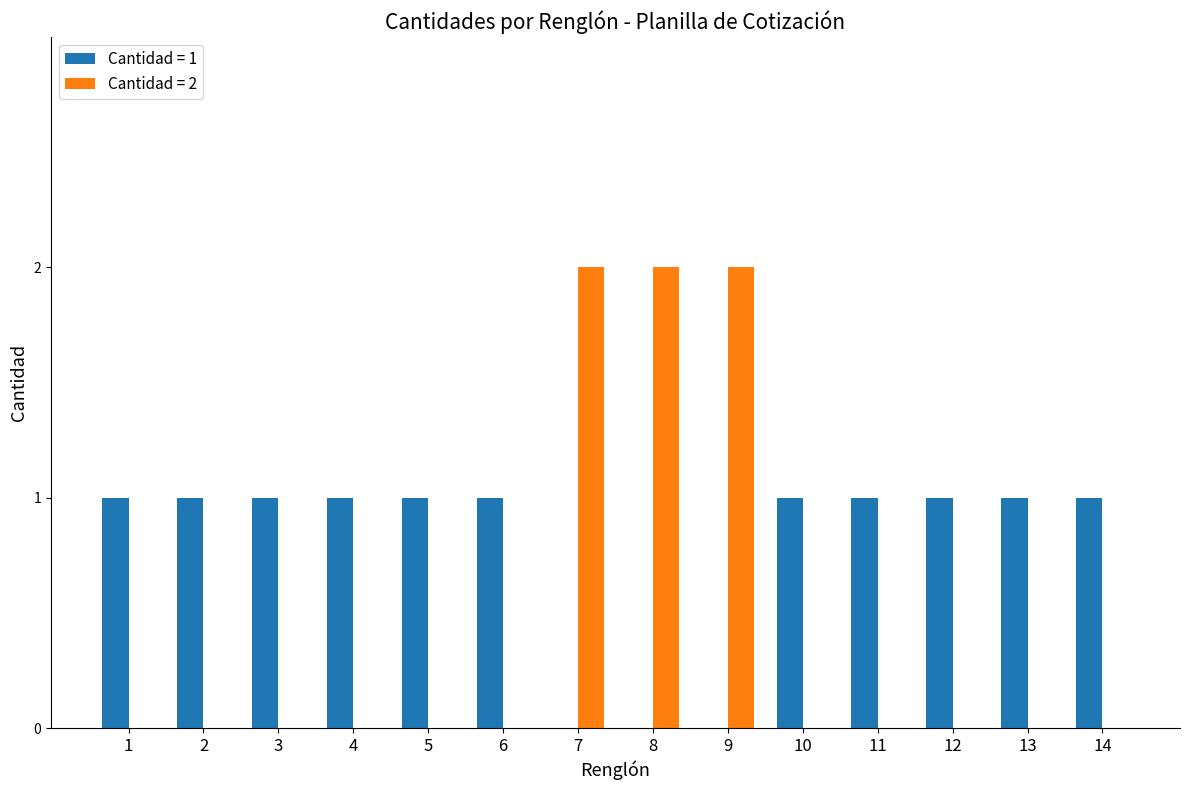

Reading right to left, what are all the values shown in this chart?

Cantidad = 1: 1	1	1	1	1	0	0	0	1	1	1	1	1	1
Cantidad = 2: 0	0	0	0	0	2	2	2	0	0	0	0	0	0